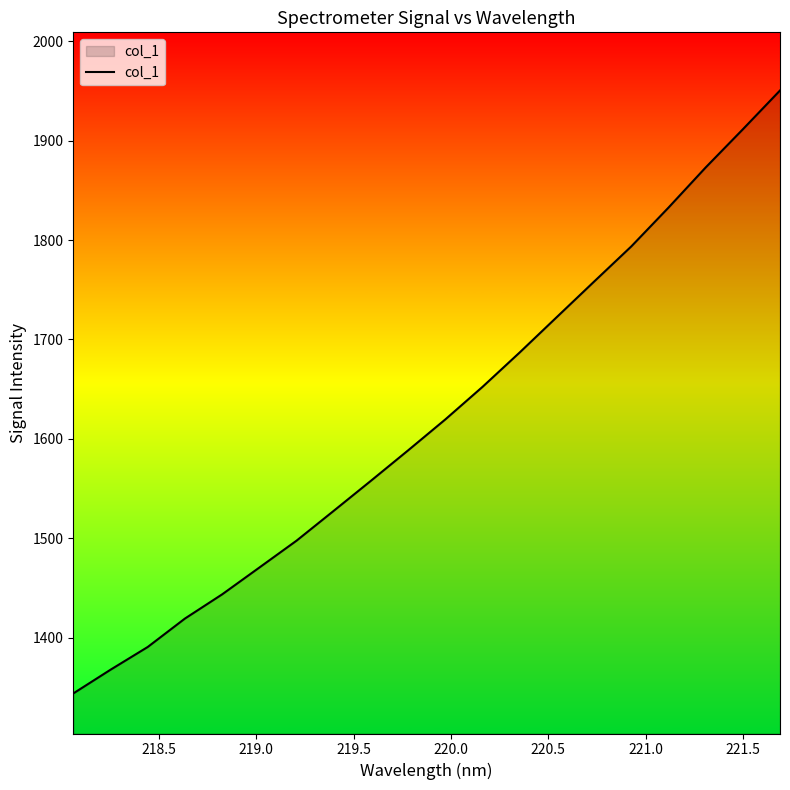

What is the greatest value displayed?

1950.6